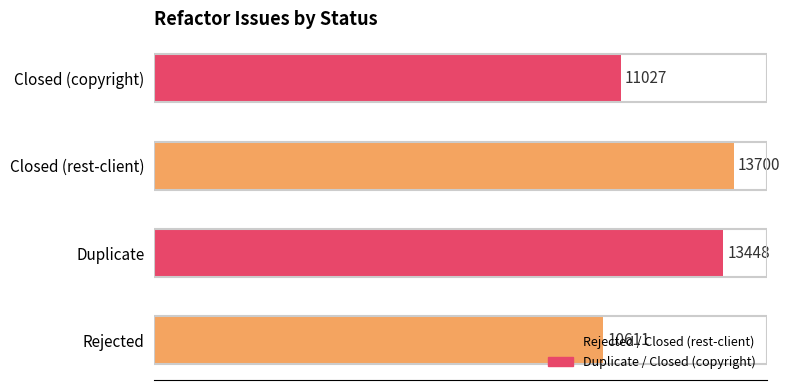

What is the change in value from Rejected to Duplicate?

+2837